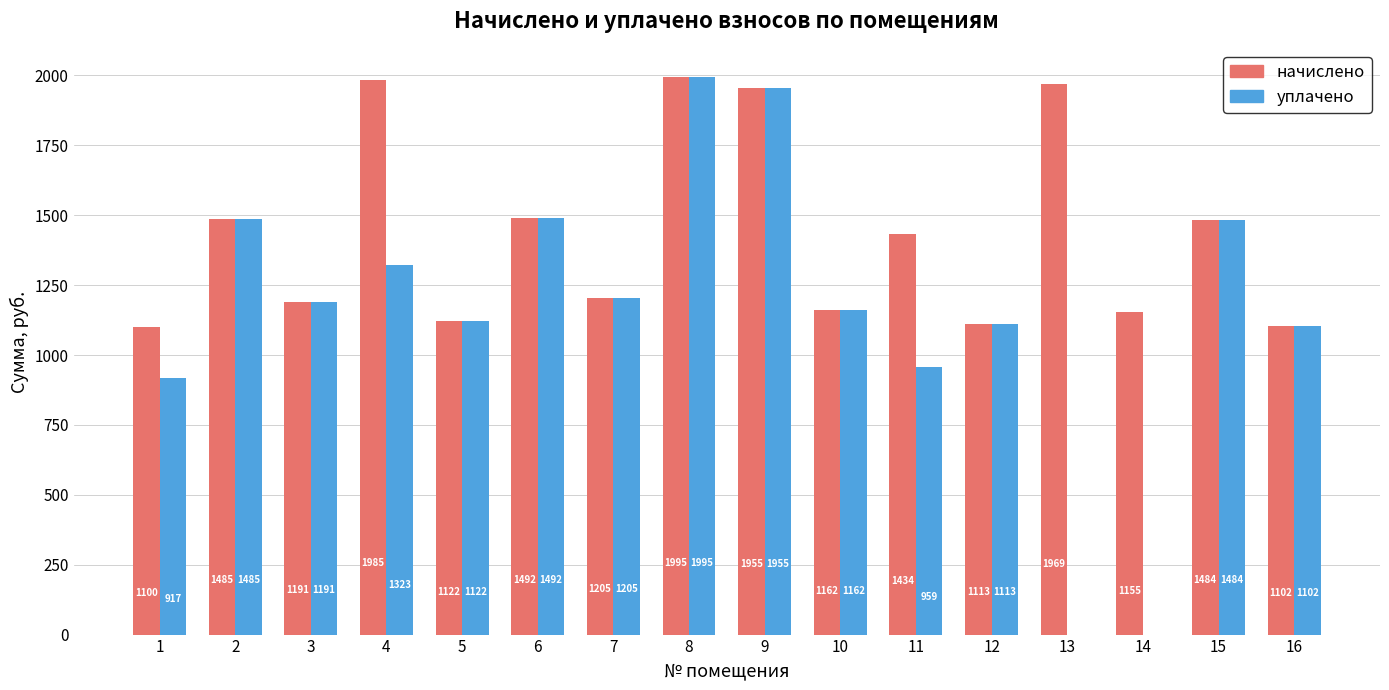

What is the sum of all начислено values?

22949.0